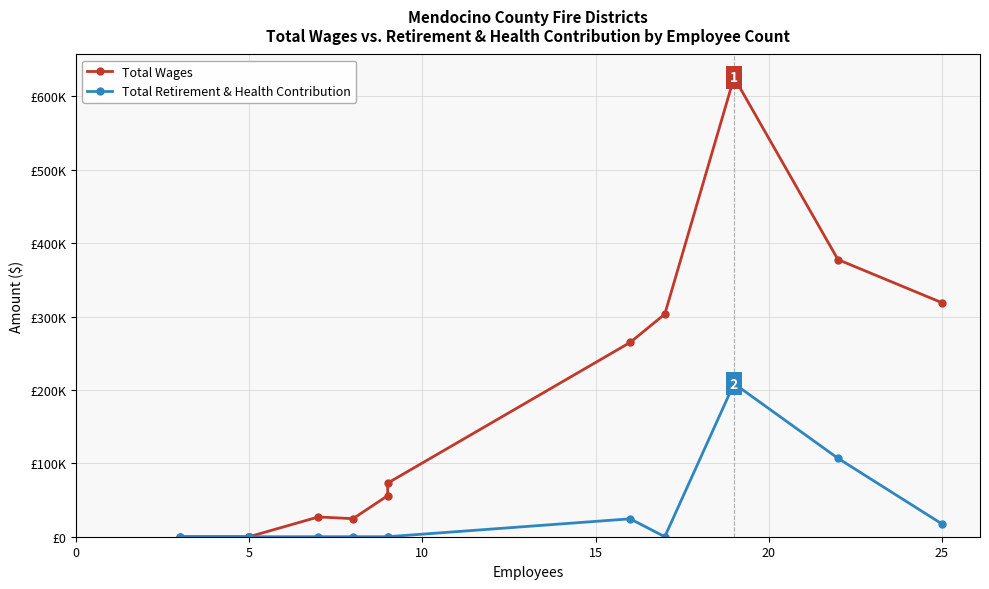

True or false: Total Retirement & Health Contribution and Total Wages cross at least once.

False